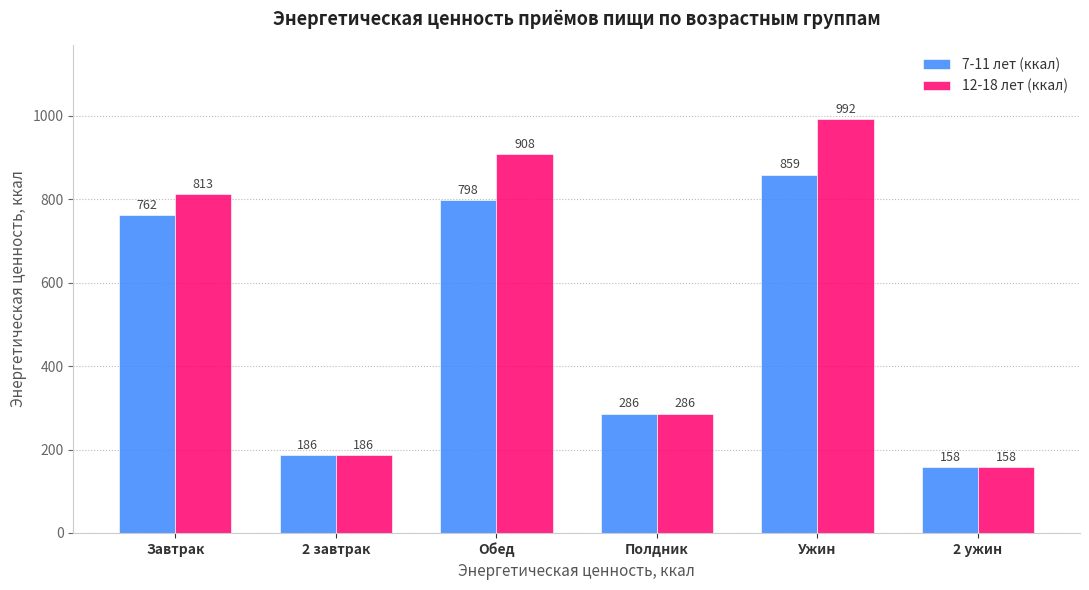

What are all the series names shown in the legend?

7-11 лет (ккал), 12-18 лет (ккал)